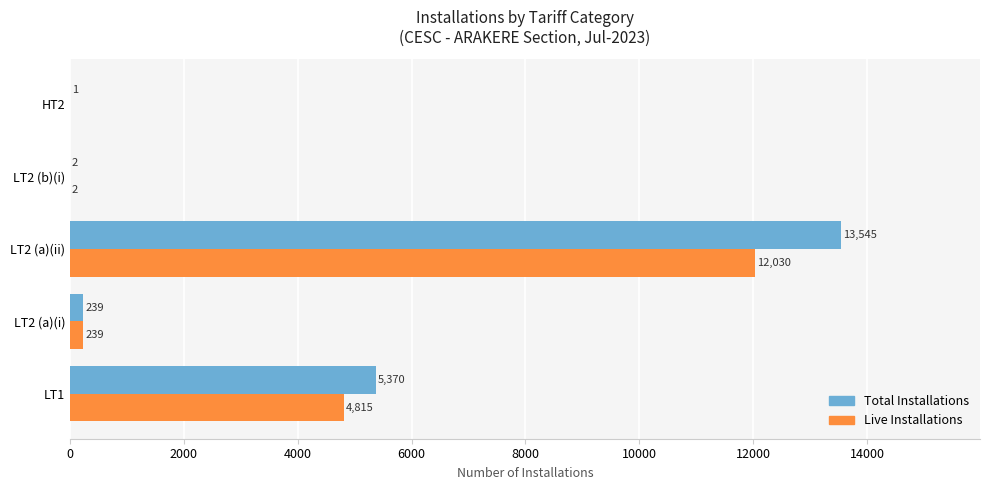

At which category is the sum across all series the highest?

LT2 (a)(ii)